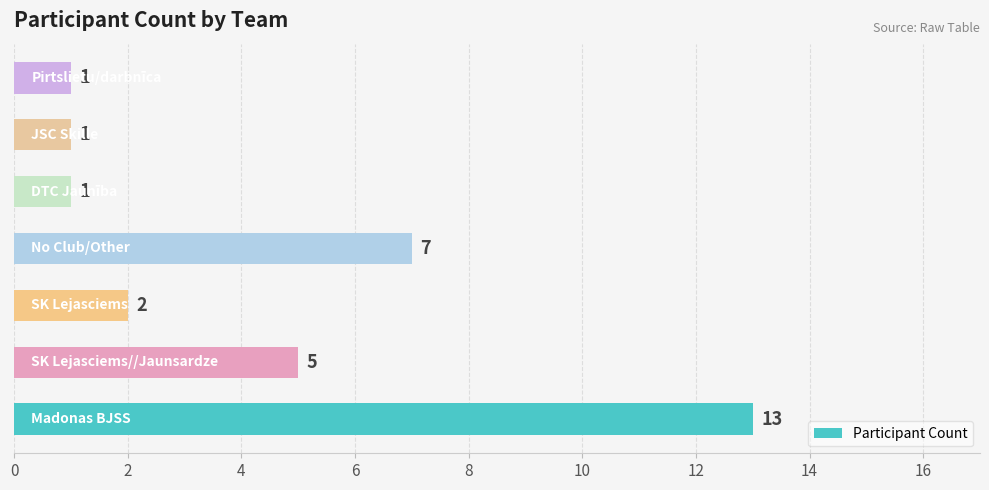

Are the bars grouped side by side (vs. stacked)?

No